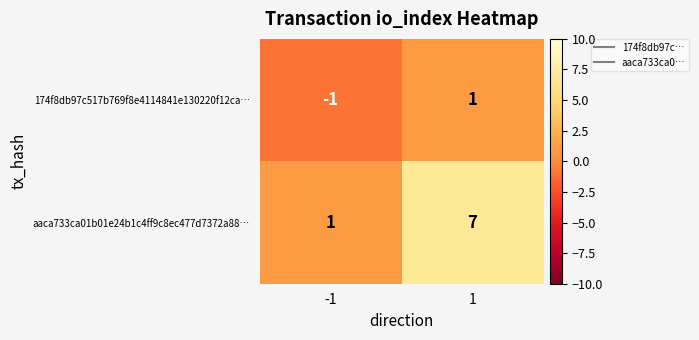

What is the highest value of the aaca733ca01b01e24b1c4ff9c8ec477d7372a88… series?

7